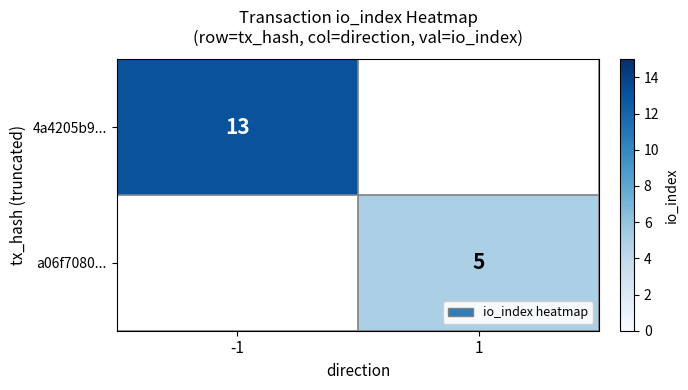

Is it true that a06f7080... equals 5 at 1?

True